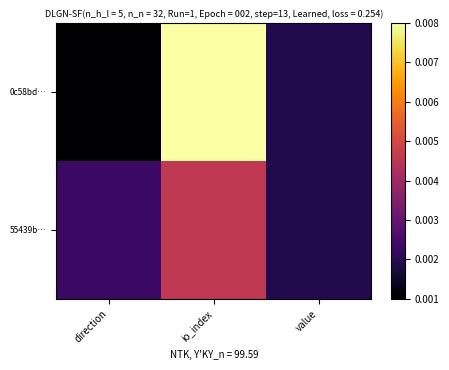

Reading right to left, list all the values displayed in this chart.

0c58bd…: value=0.0	io_index=0.0	direction=0.0
55439b…: value=0.0	io_index=0.0	direction=0.0